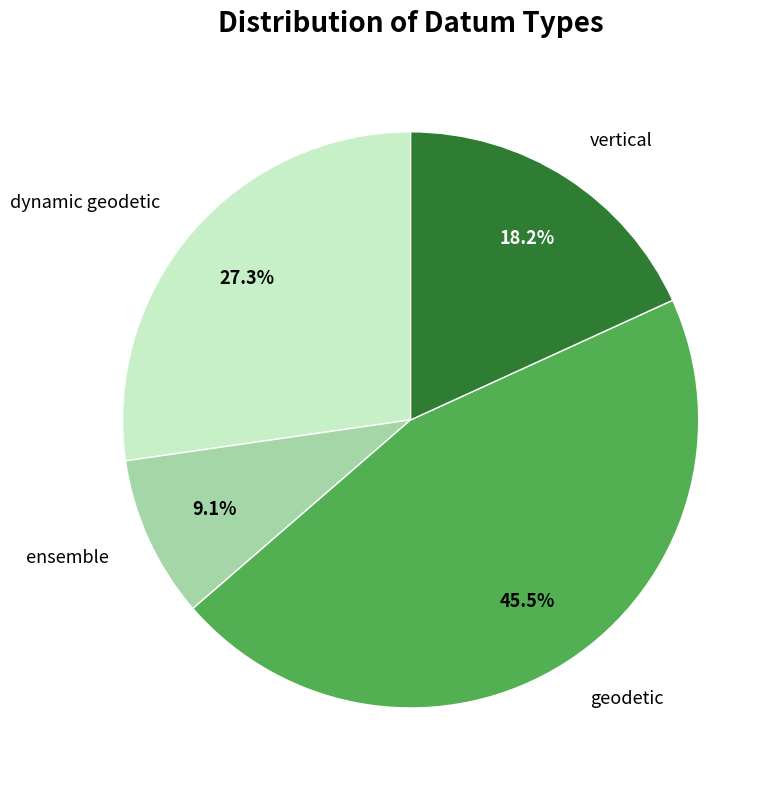

How many segments does this pie chart have?

4